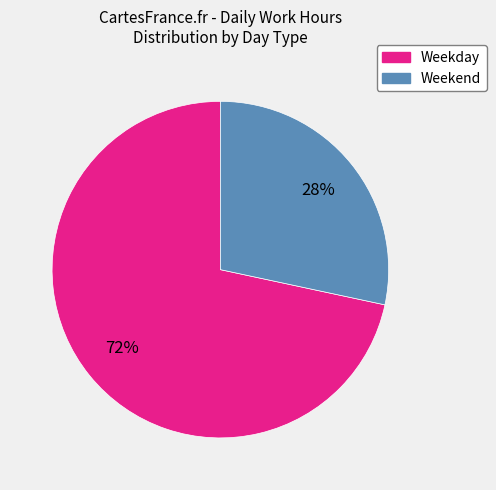

How many segments does this pie chart have?

2